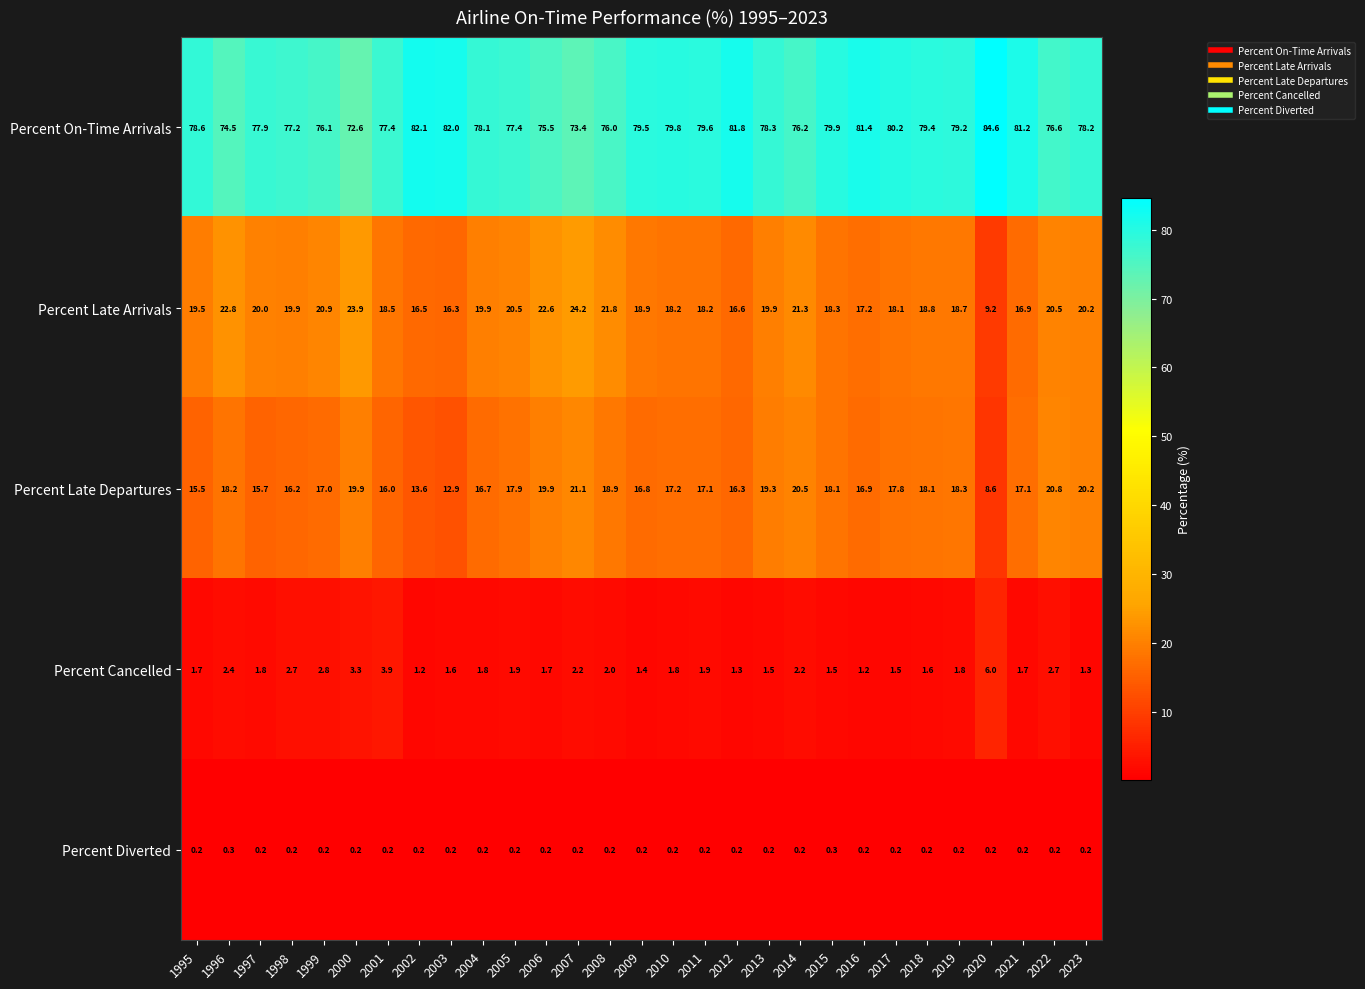

Which series has the widest spread of values?

Percent Late Arrivals